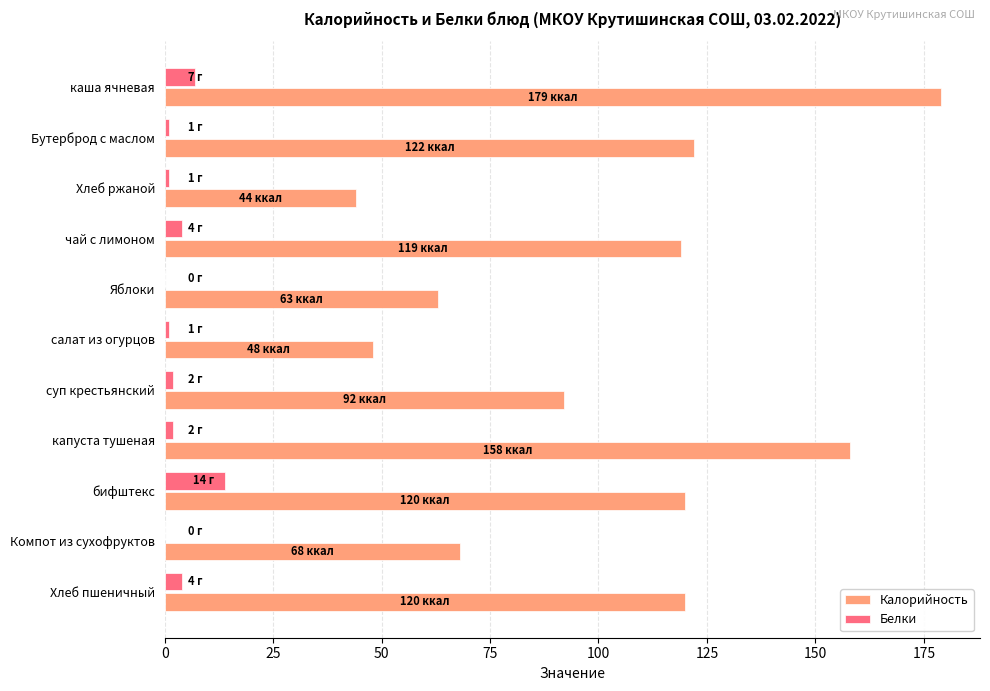

At which label does Калорийность reach its peak?

каша ячневая